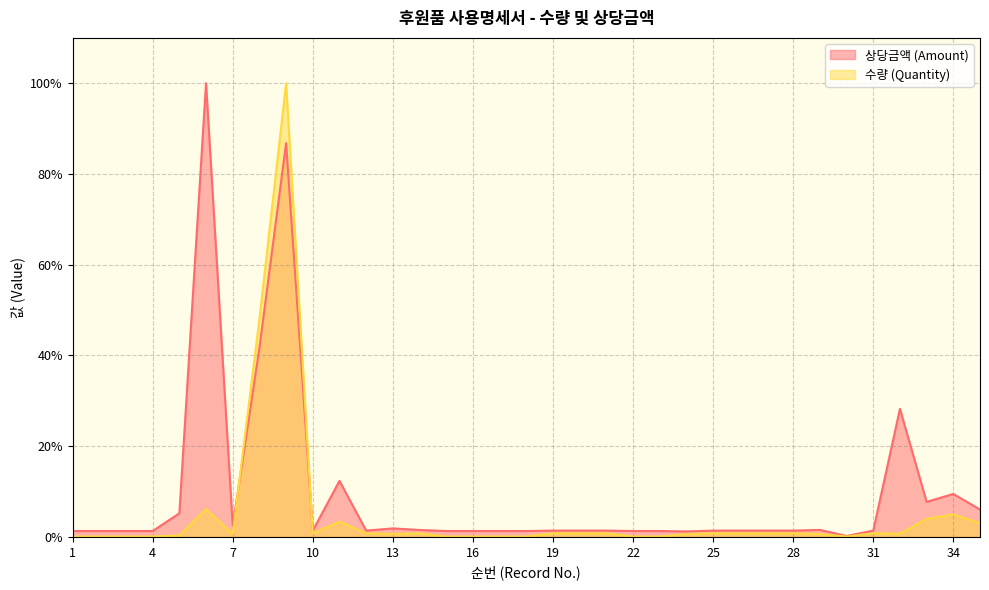

Count the number of categories in the chart.

35